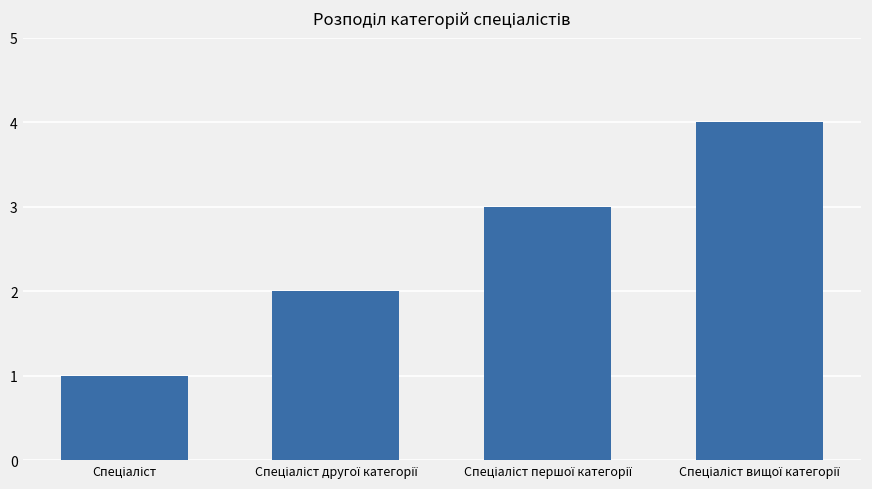

What is the difference between the maximum and minimum values?

3